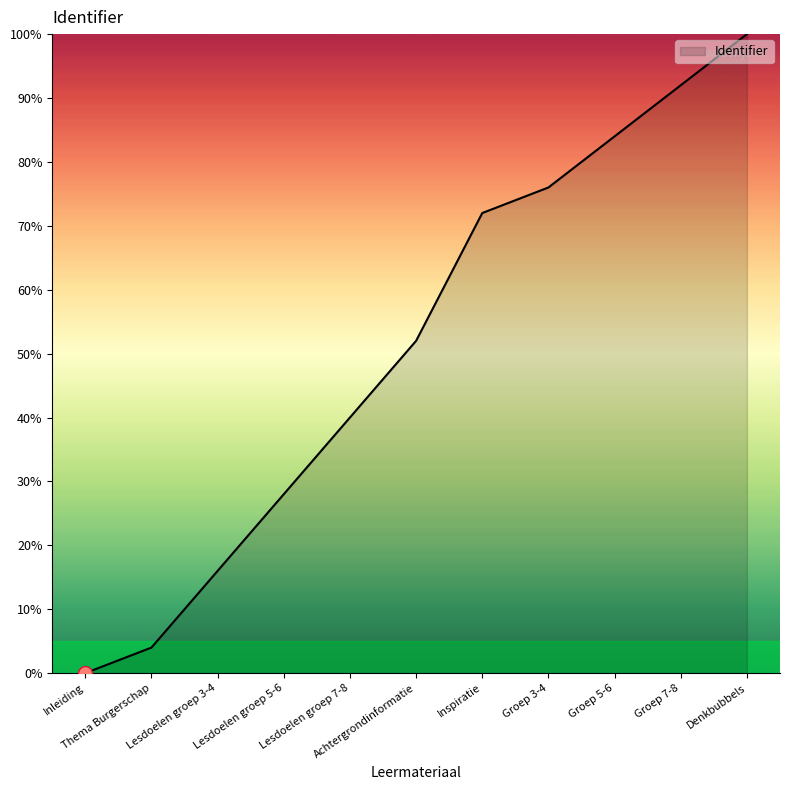

Count the number of data series in this chart.

1